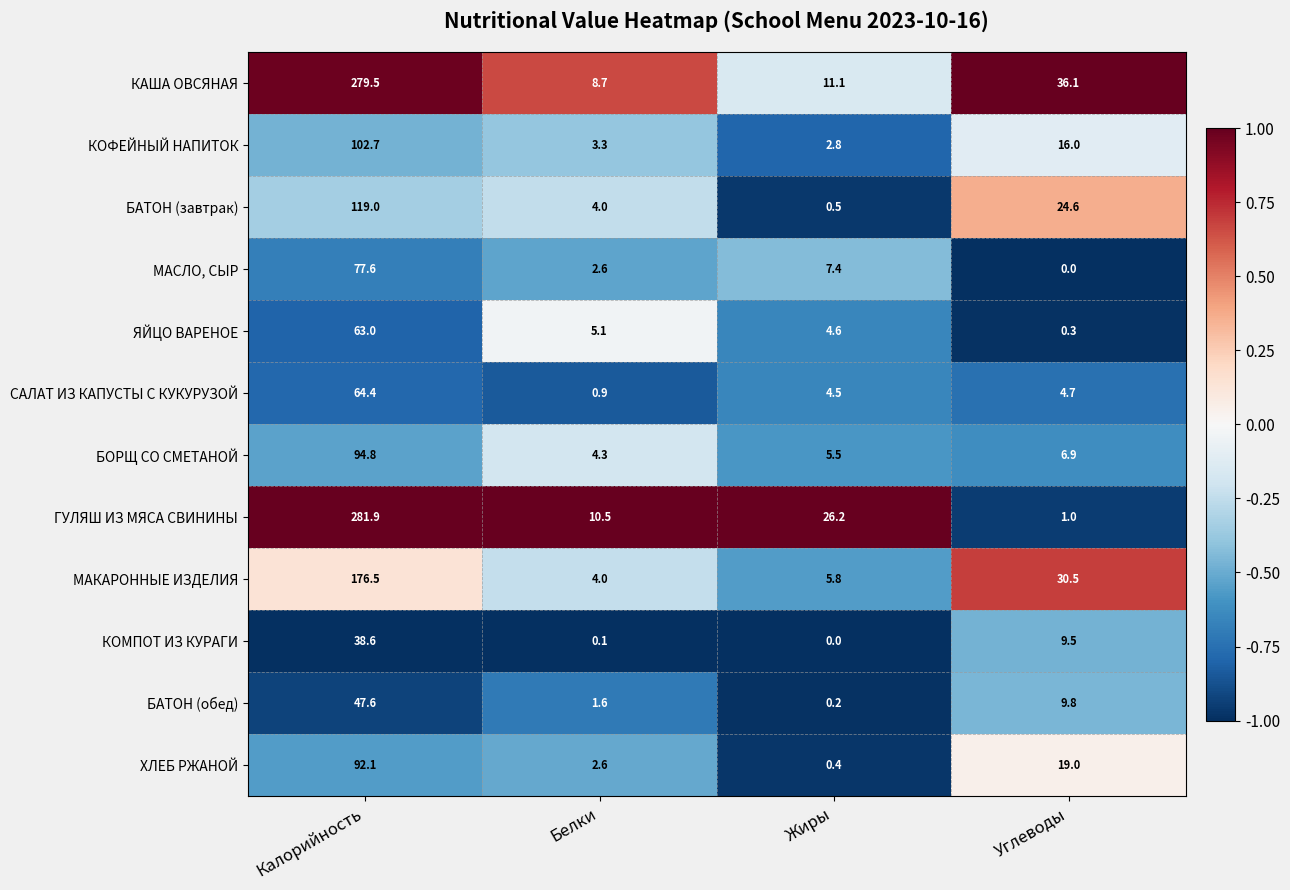

What is the total value across all series at Жиры?

69.0